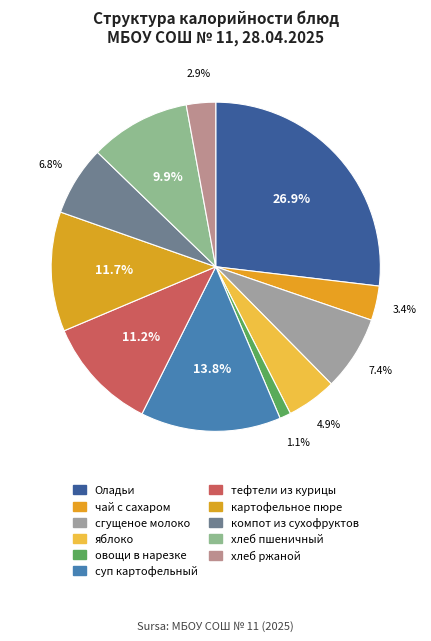

Which slice is the smallest?

овощи в нарезке